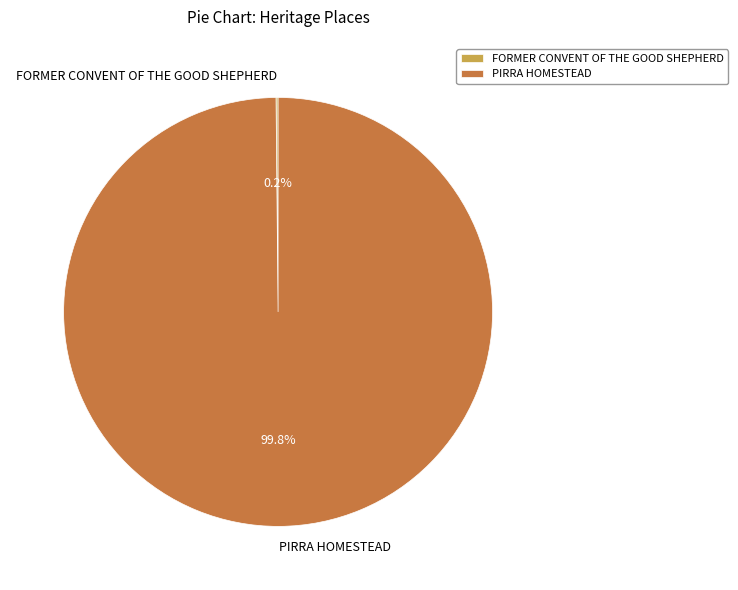

What is the largest slice in the pie chart?

PIRRA HOMESTEAD